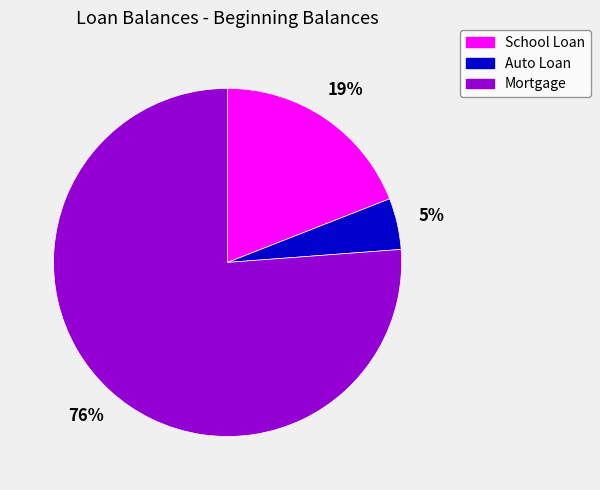

To the nearest percent, what percentage of the pie is Auto Loan?

5%